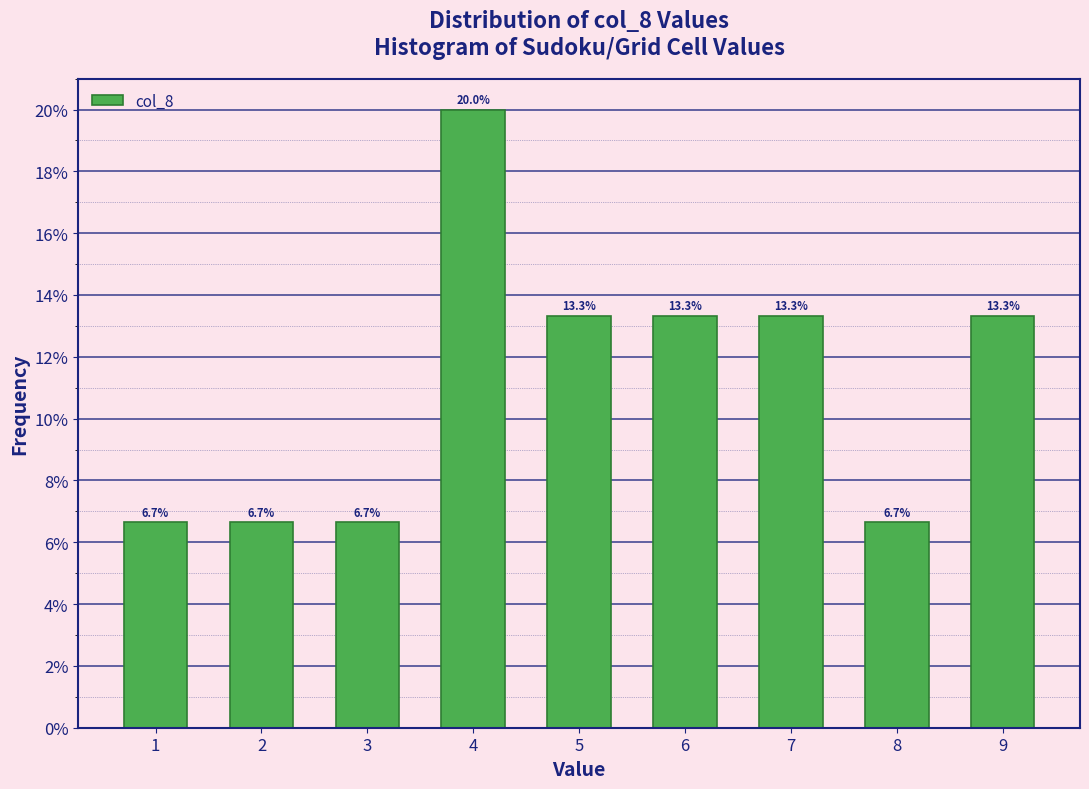

Reading left to right, what are all the values shown in this chart?

1=6.7	2=6.7	3=6.7	4=20.0	5=13.3	6=13.3	7=13.3	8=6.7	9=13.3